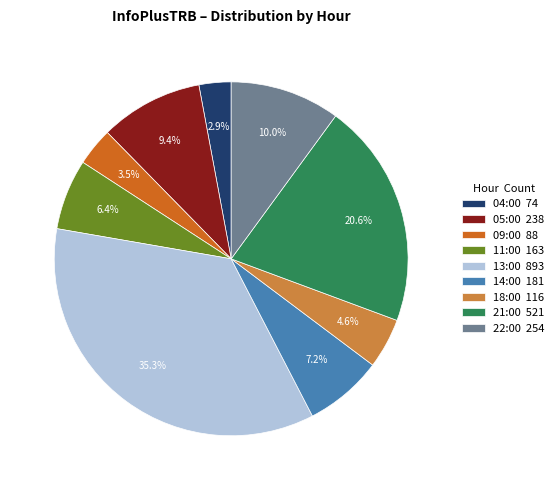

What percentage is NOT represented by 13:00?

64.7%